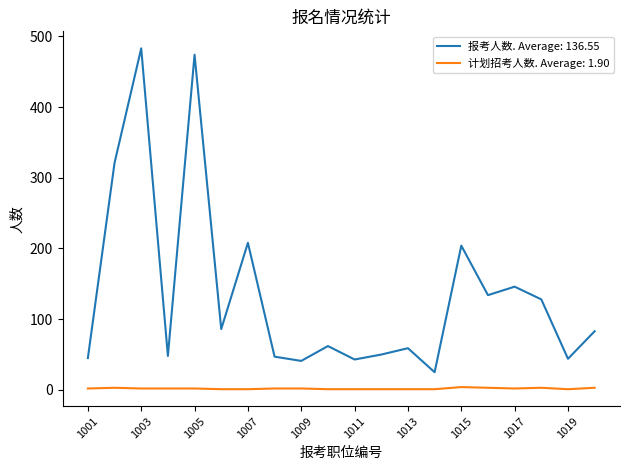

True or false: 计划招考人数. Average: 1.90 and 报考人数. Average: 136.55 cross at least once.

False